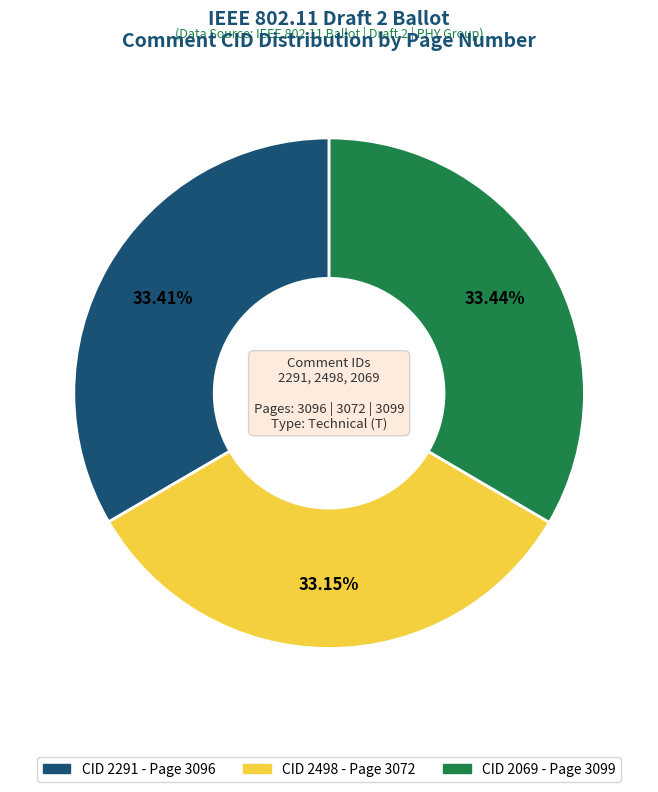

Is there any slice that represents more than half of the pie?

No